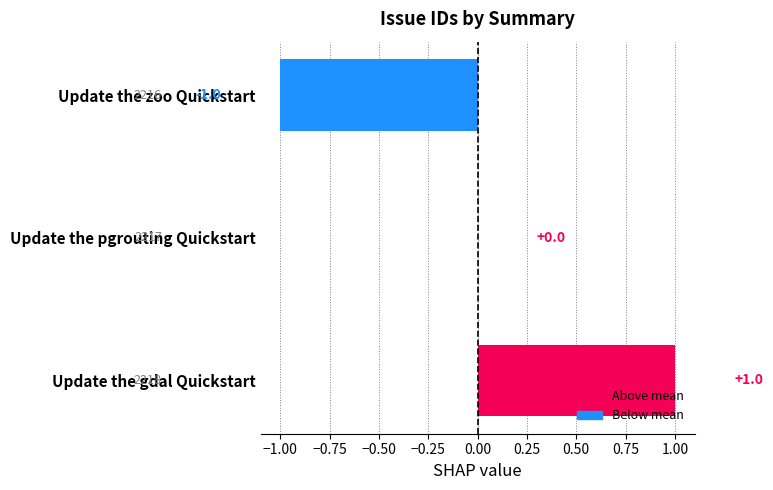

Reading bottom to top, transcribe all the data shown in this chart.

Update the gdal Quickstart=1	Update the pgrouting Quickstart=0	Update the zoo Quickstart=-1